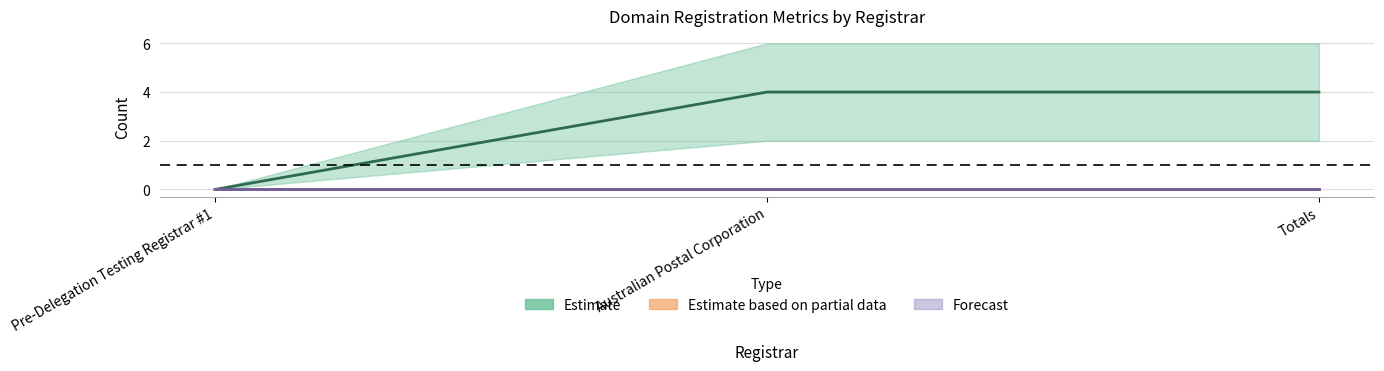

What is the spread (max minus min) of values at Australian Postal Corporation?

4